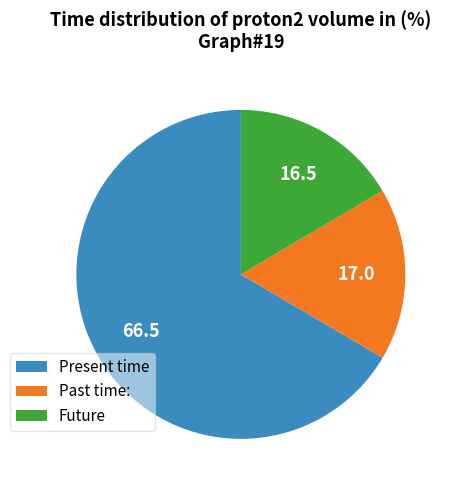

Is there any slice that represents more than half of the pie?

Yes